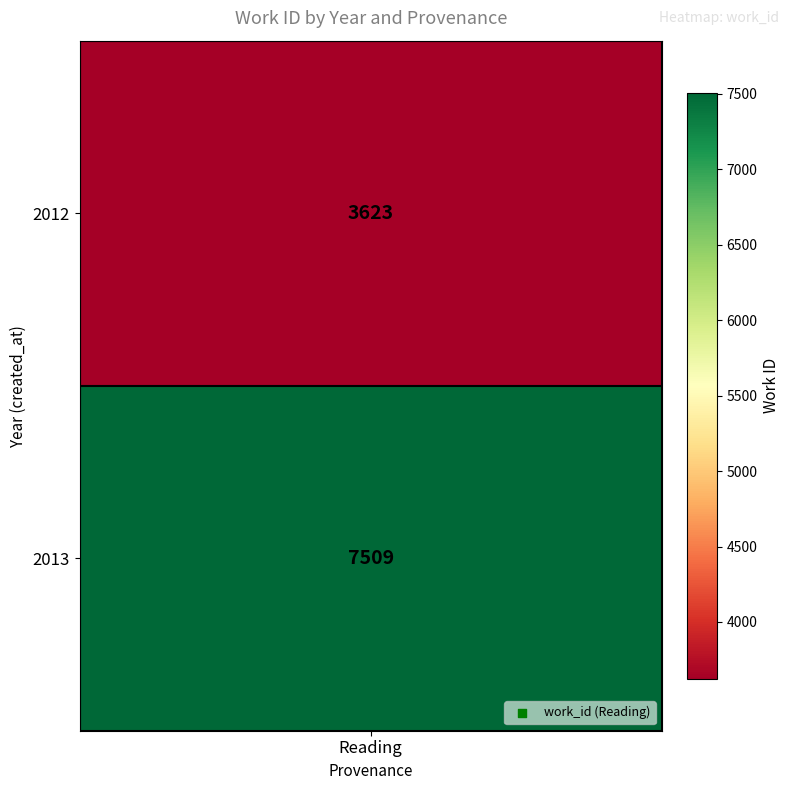

What is the difference between the maximum and minimum values?

3886